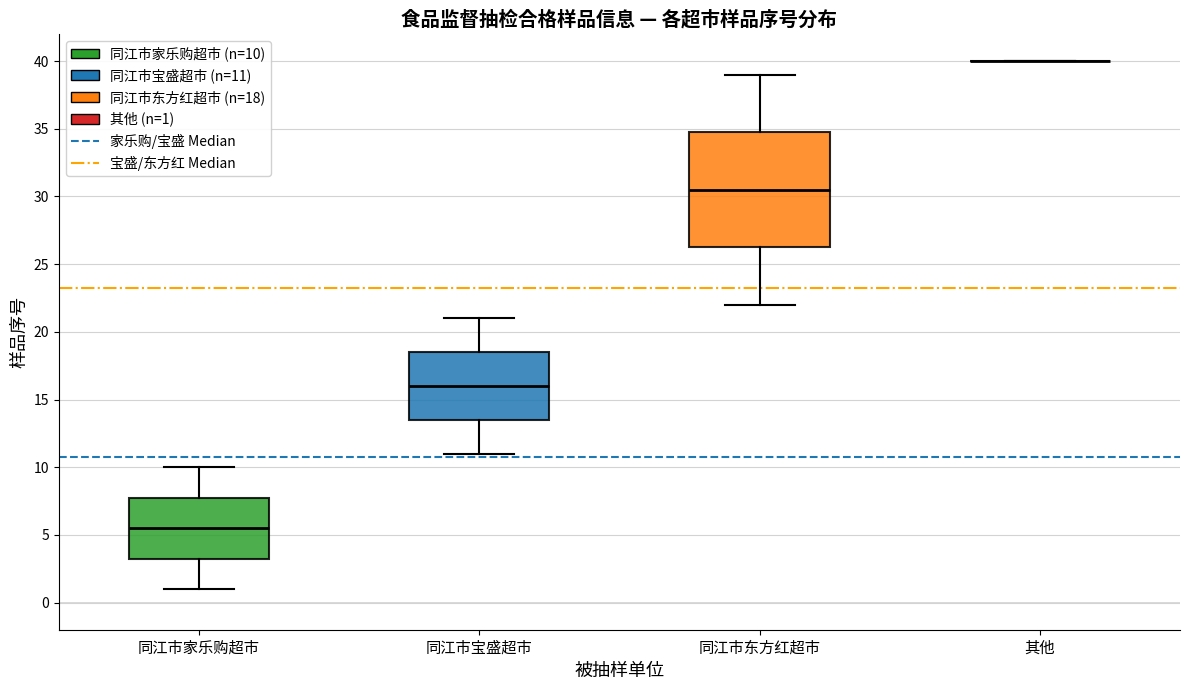

Reading left to right, transcribe this box plot: for each box, give where its median line is, the range the box spans, and where its two whiskers end, as read against the y-axis. The values are not printed on the chart, so give them approximately, as read against the axis.

同江市家乐购超市: median 5.5, box 3.5 to 8.0, whiskers 1.0 to 10.0
同江市宝盛超市: median 16.0, box 13.5 to 18.5, whiskers 11.0 to 21.0
同江市东方红超市: median 30.5, box 26.5 to 35.0, whiskers 22.0 to 39.0
其他: box collapsed to a line at 40.0, whiskers 40.0 to 40.0